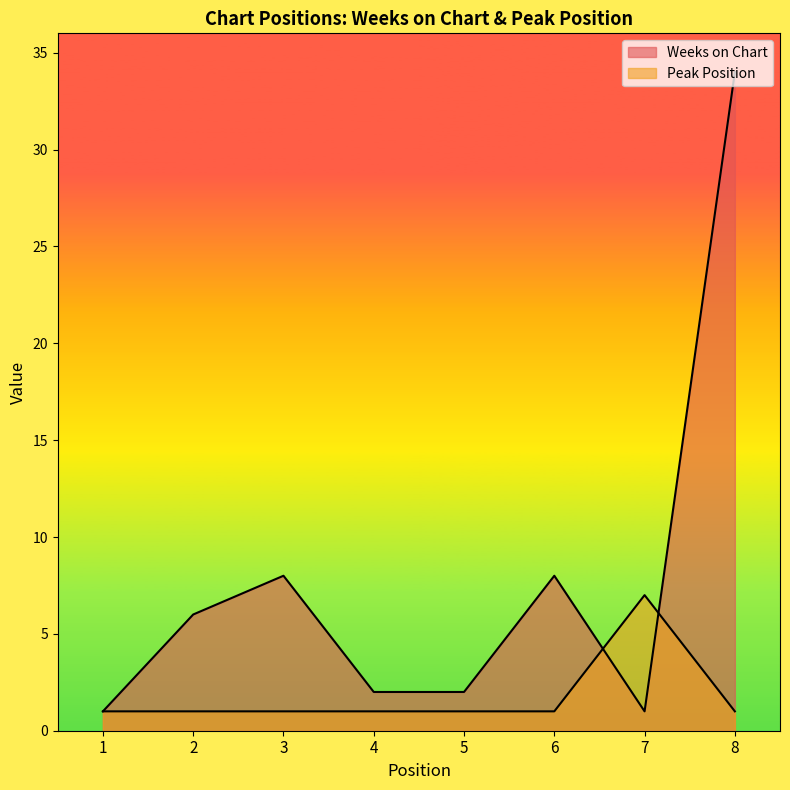

At which category does Weeks on Chart reach its first local valley?

7